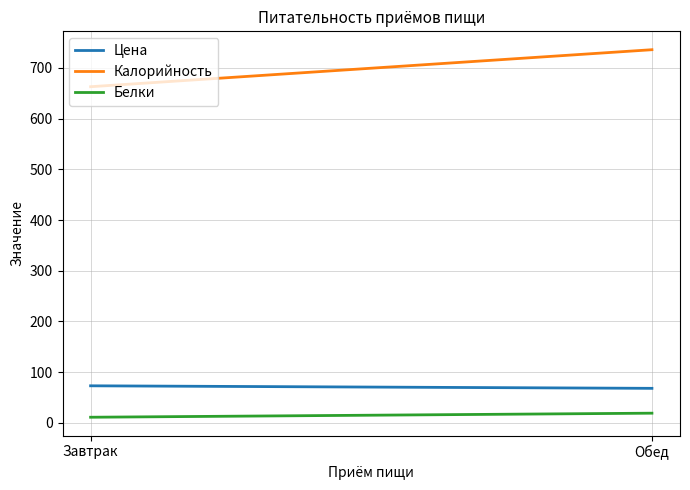

What is the label of the 1st point from the right?

Обед